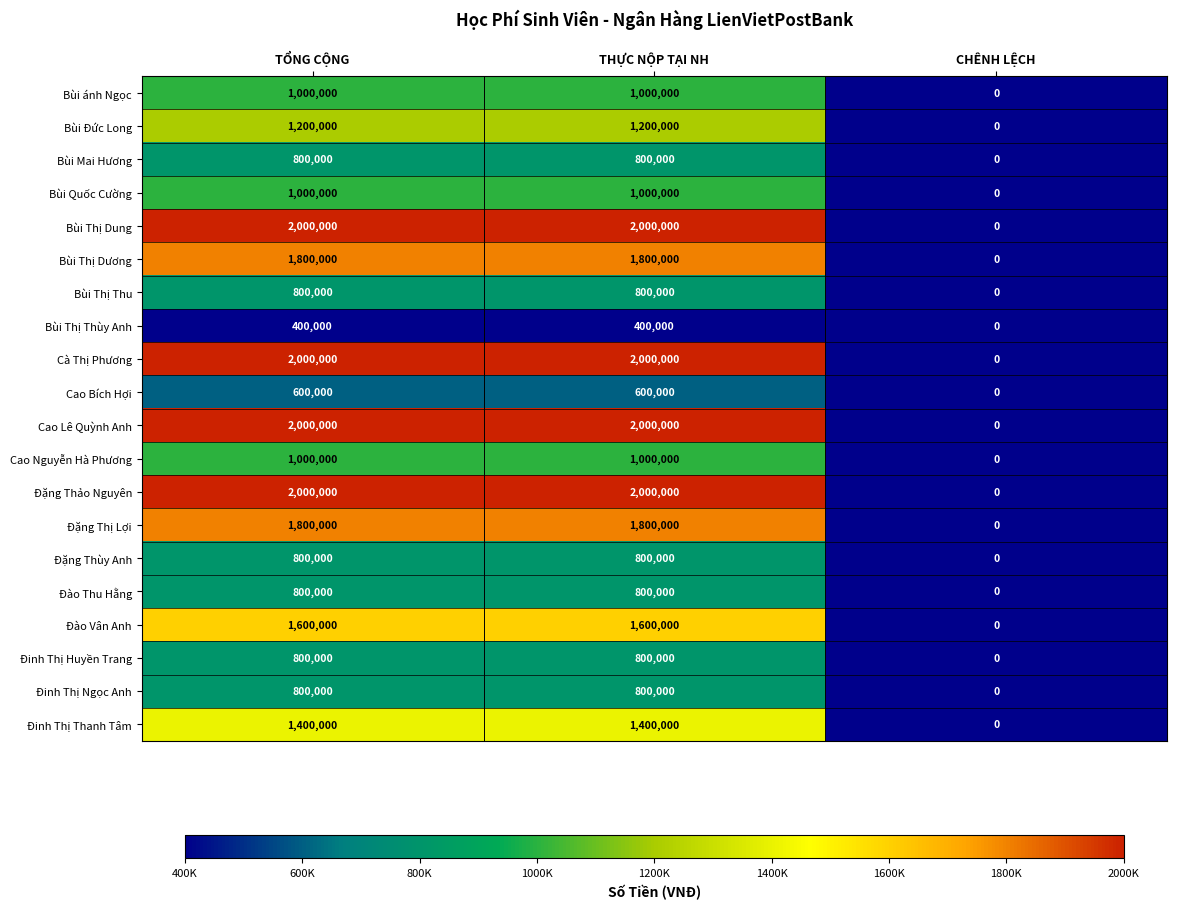

Which category has the lowest value across all series?

CHÊNH LỆCH